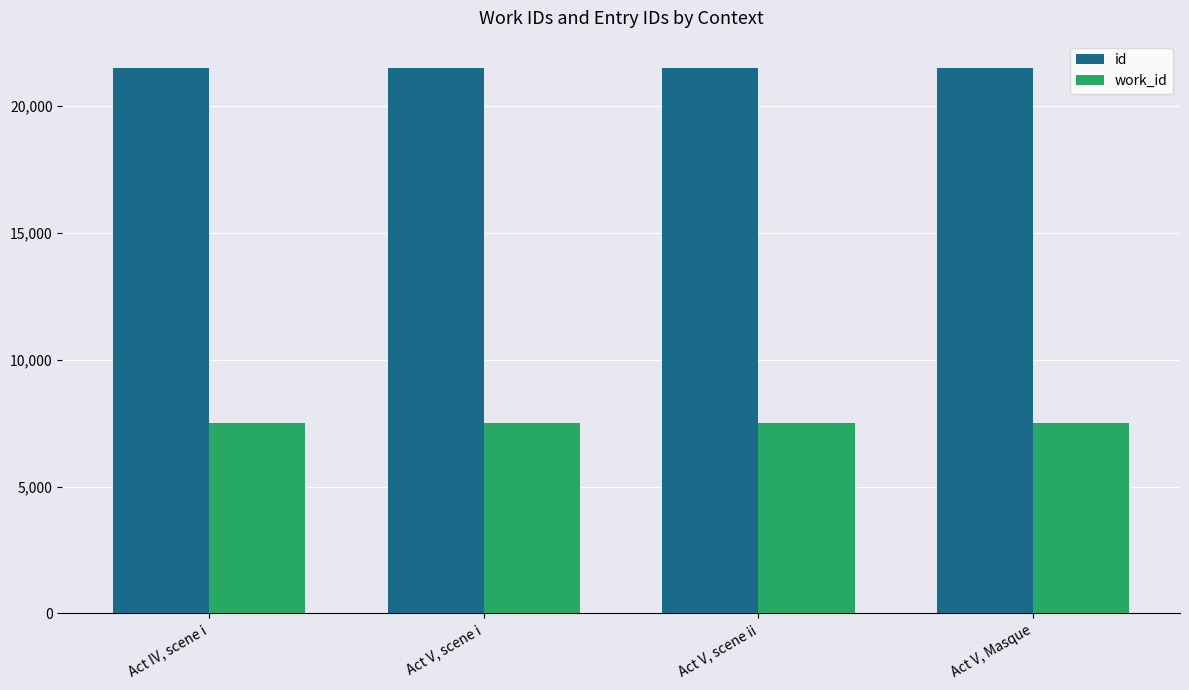

Which series has the largest total across all categories?

id